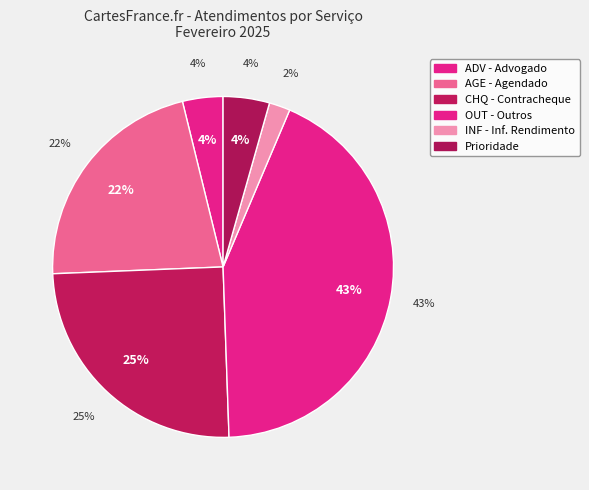

Which slice is the largest?

OUT - Outros